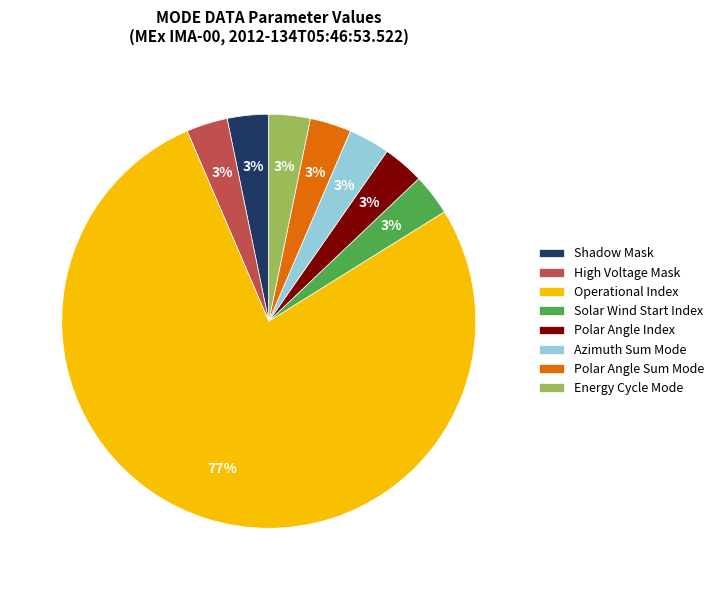

Which slice represents more than half of the pie?

Operational Index